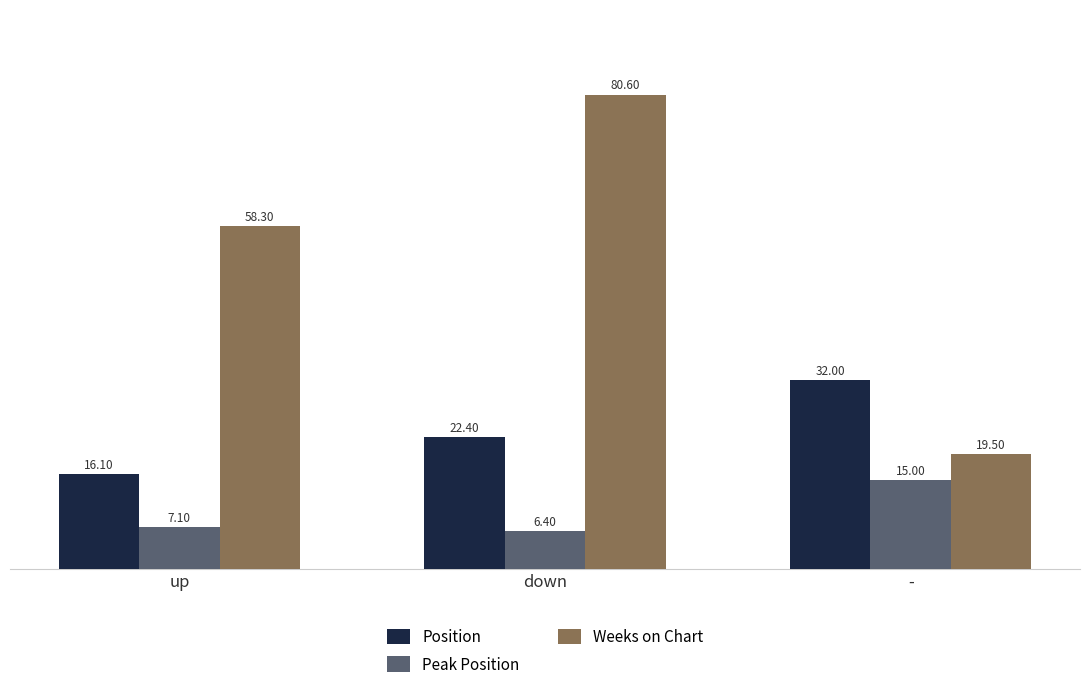

At which label is Weeks on Chart closest to 50?

up